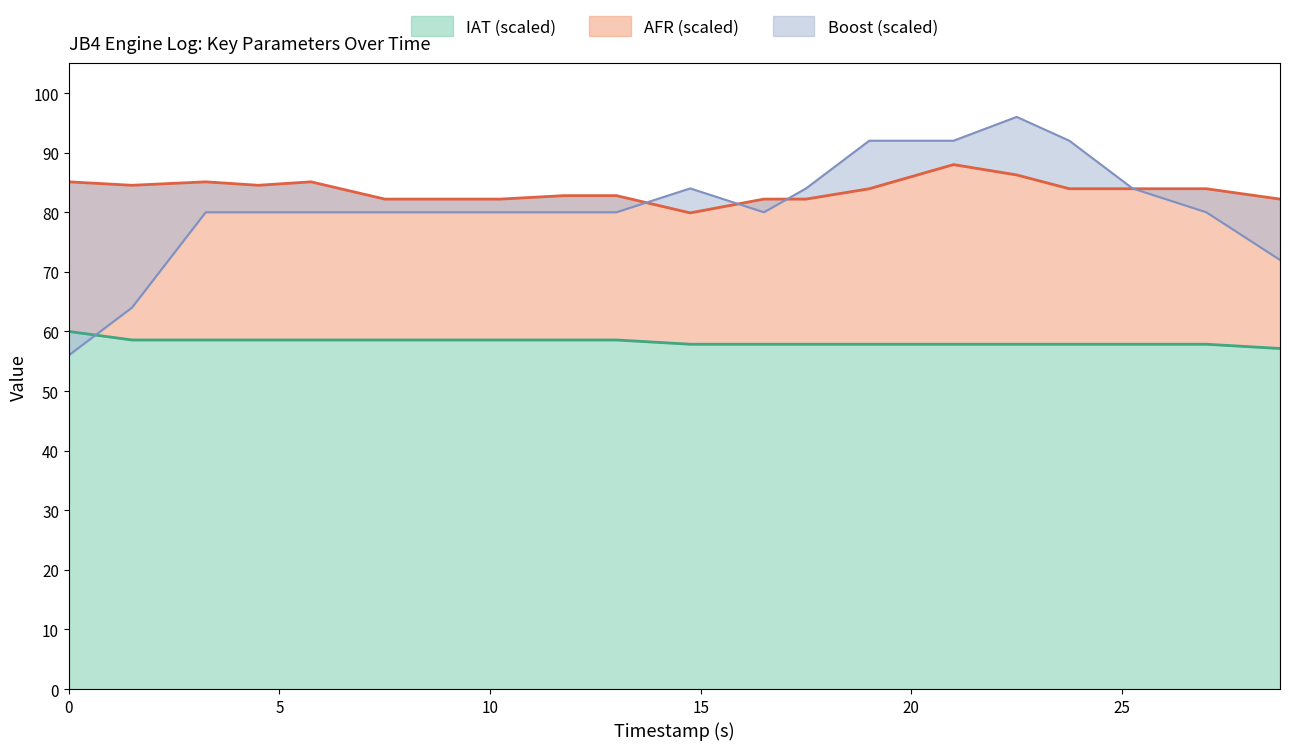

What is the spread (max minus min) of values at 25.25?

26.1